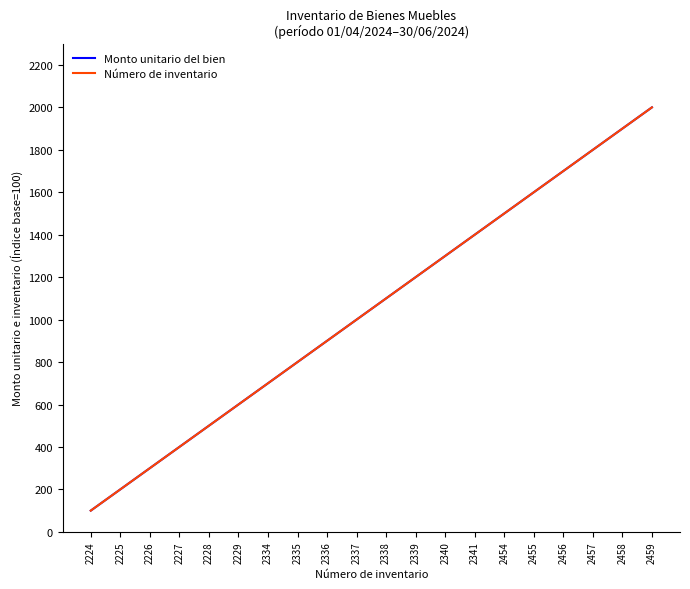

What is the average value of the Número de inventario series?

1050